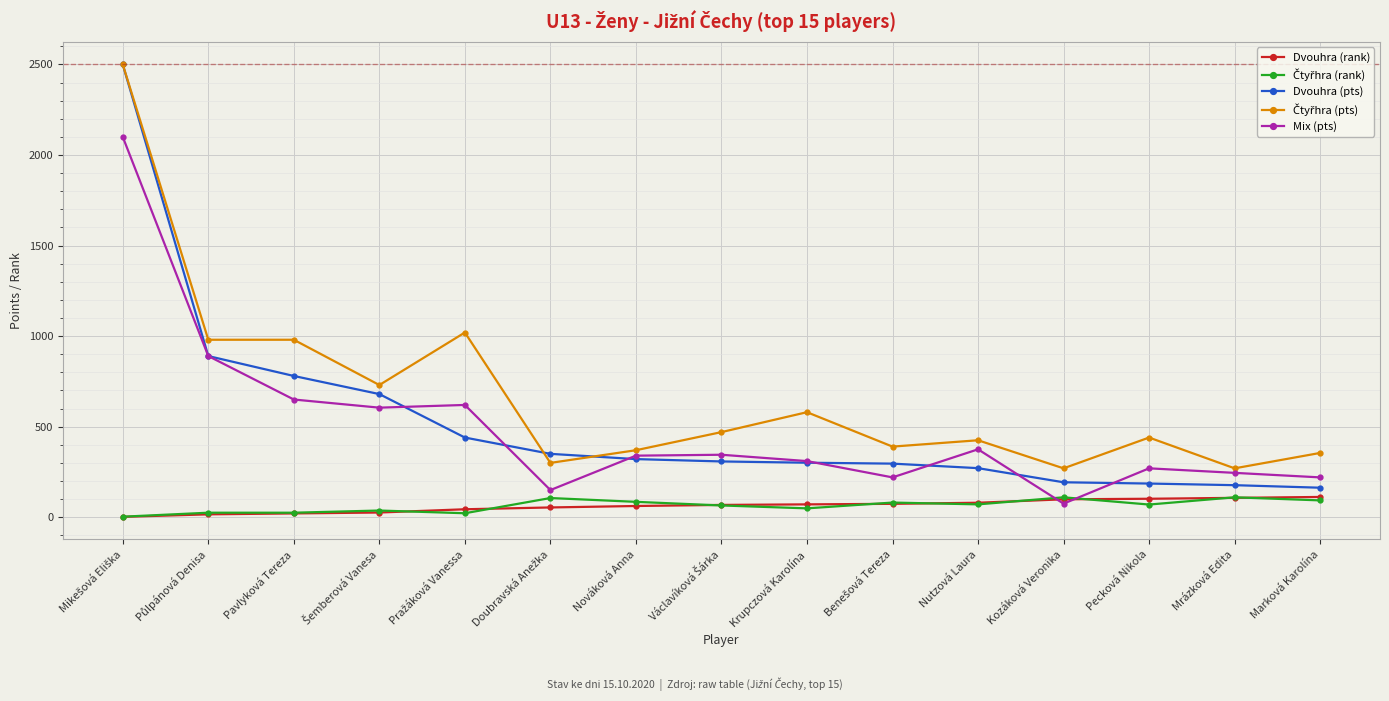

What is the minimum value shown in the chart?

2